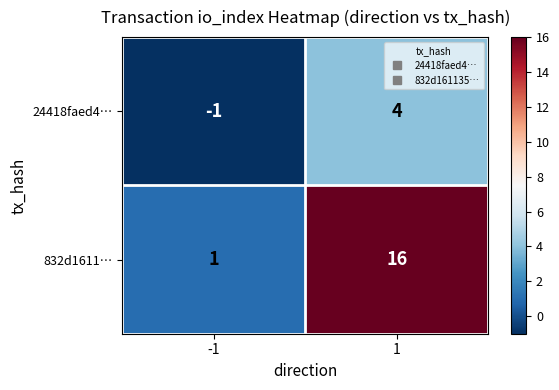

At which category is the sum across all series the highest?

1